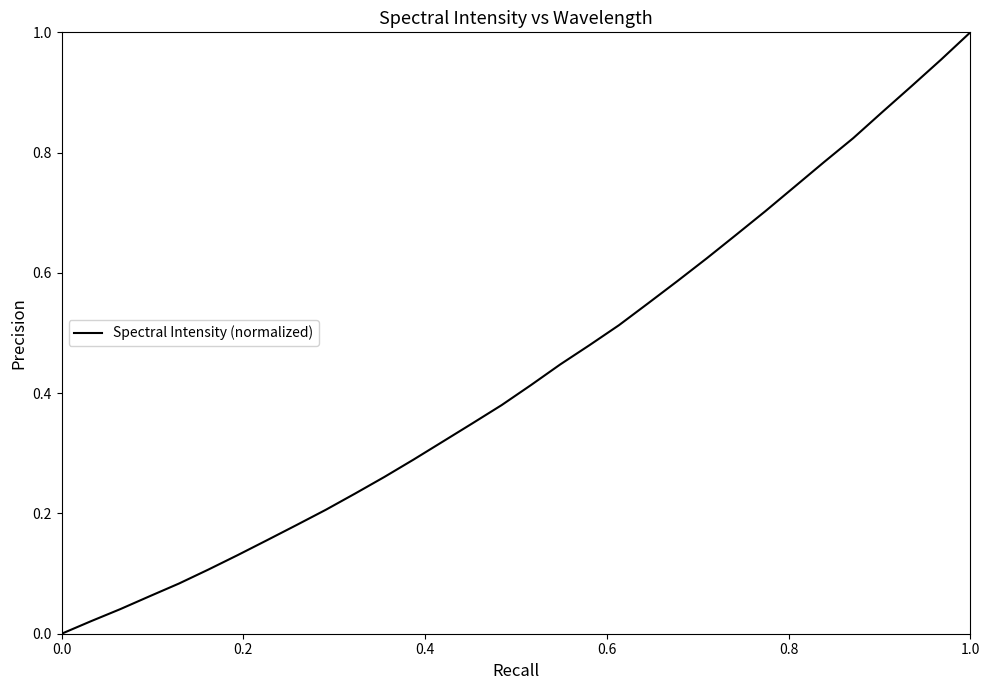

Does the chart have visible grid lines?

No